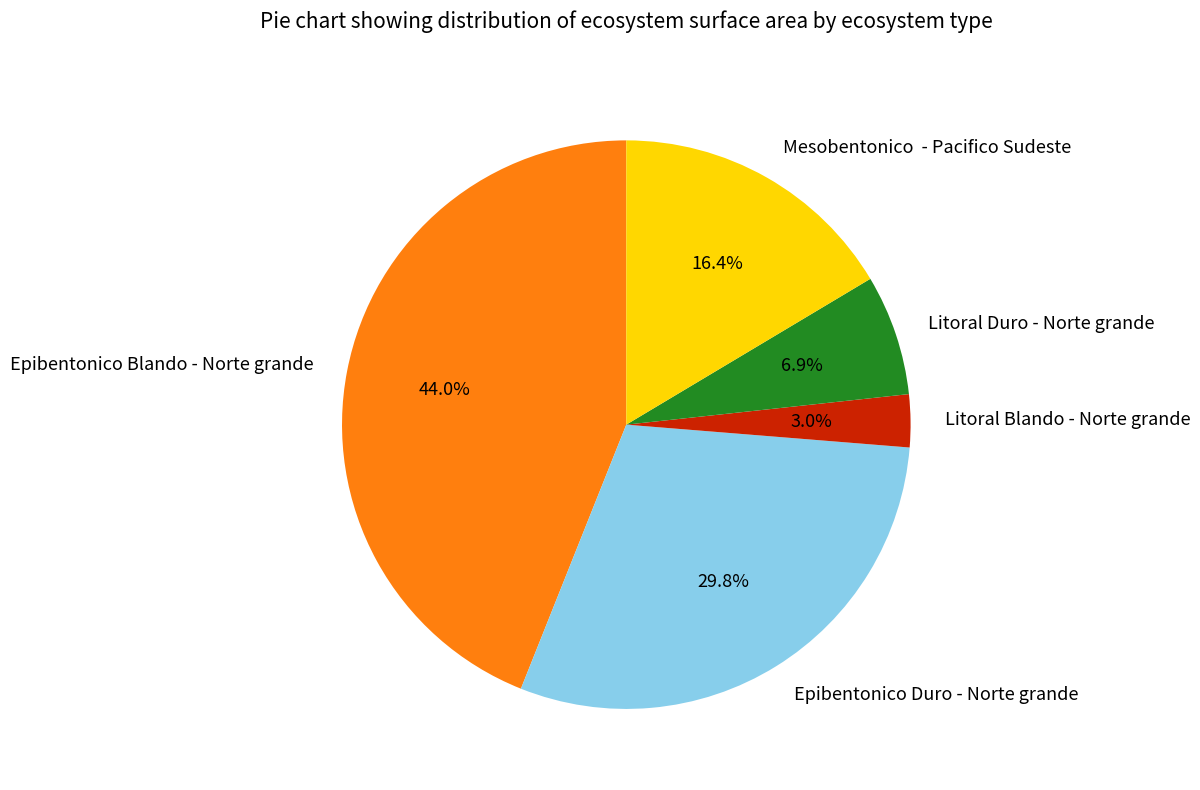

Approximately how many times larger is the value at Epibentonico Blando - Norte grande compared to Litoral Duro - Norte grande?

6.4